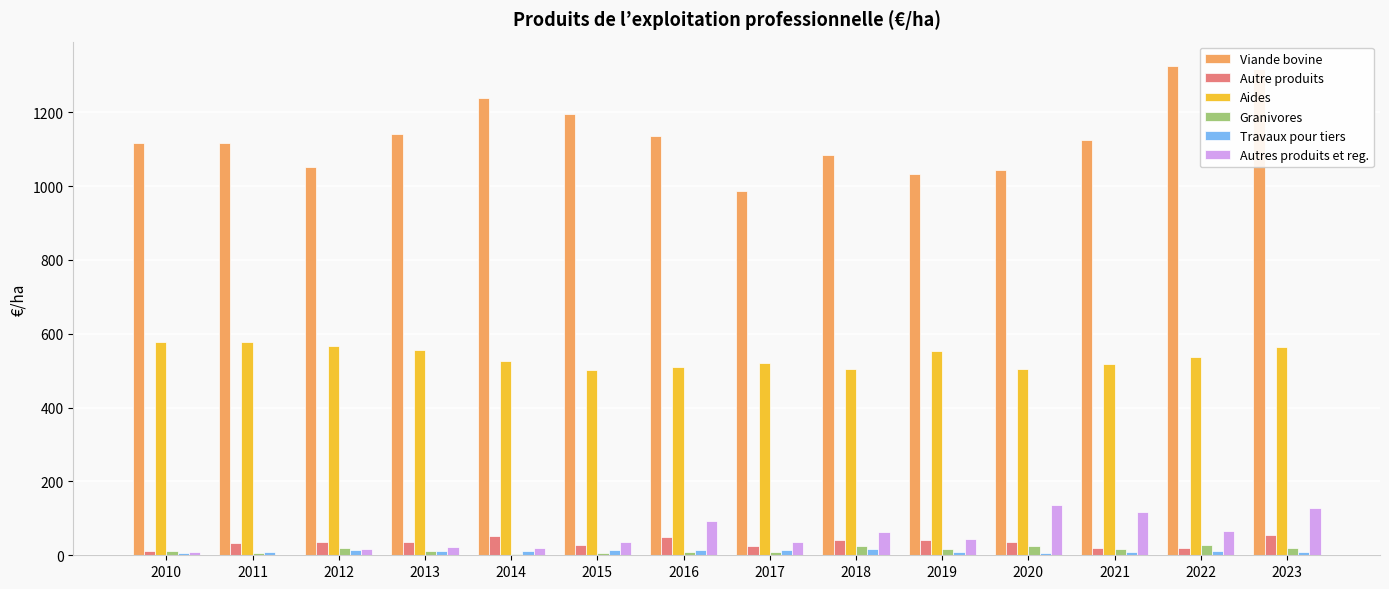

Is it true that Granivores equals 26.9 at 2022?

True